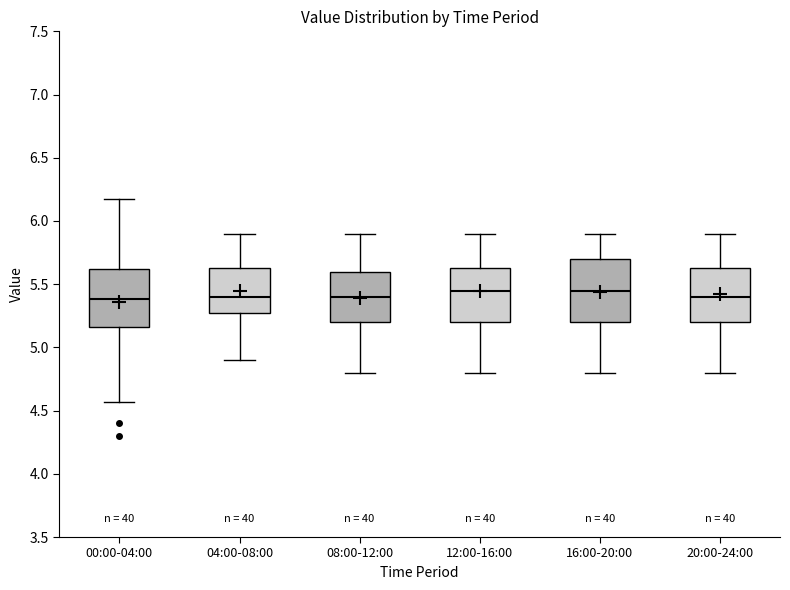

Where does the lower whisker of the box for 00:00-04:00 end on the y-axis? The values are not printed on the chart, so give them approximately, as read against the axis.

4.55